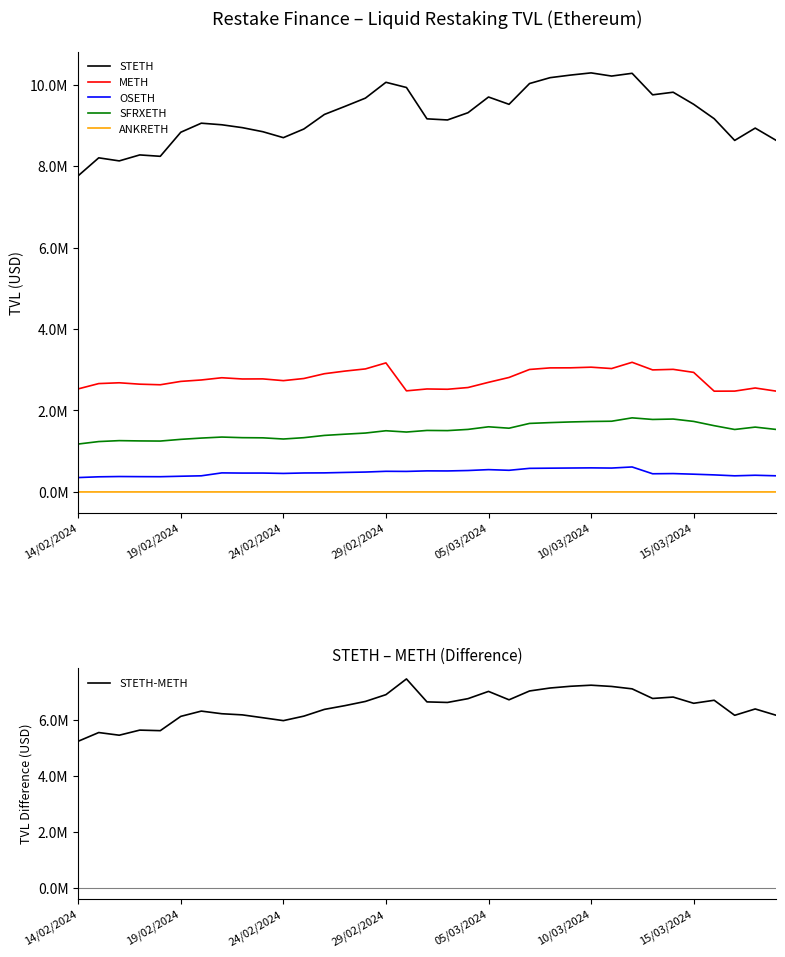

True or false: METH and ANKRETH cross at least once.

False